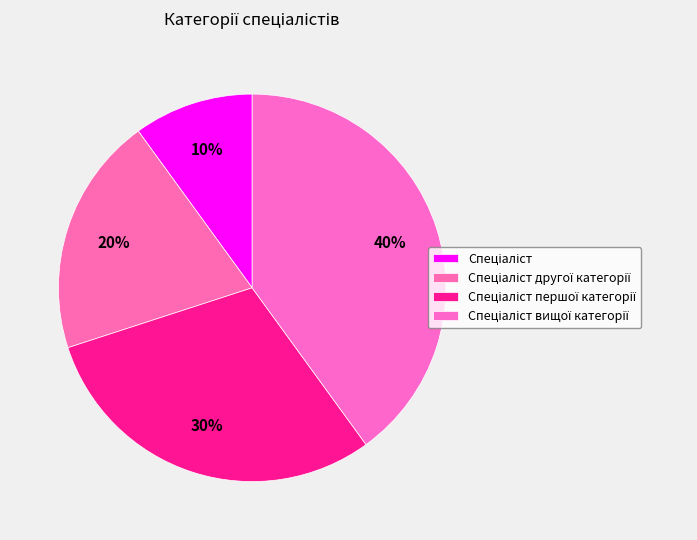

To the nearest percent, what is the difference between the Спеціаліст and Спеціаліст вищої категорії slice percentages?

30%